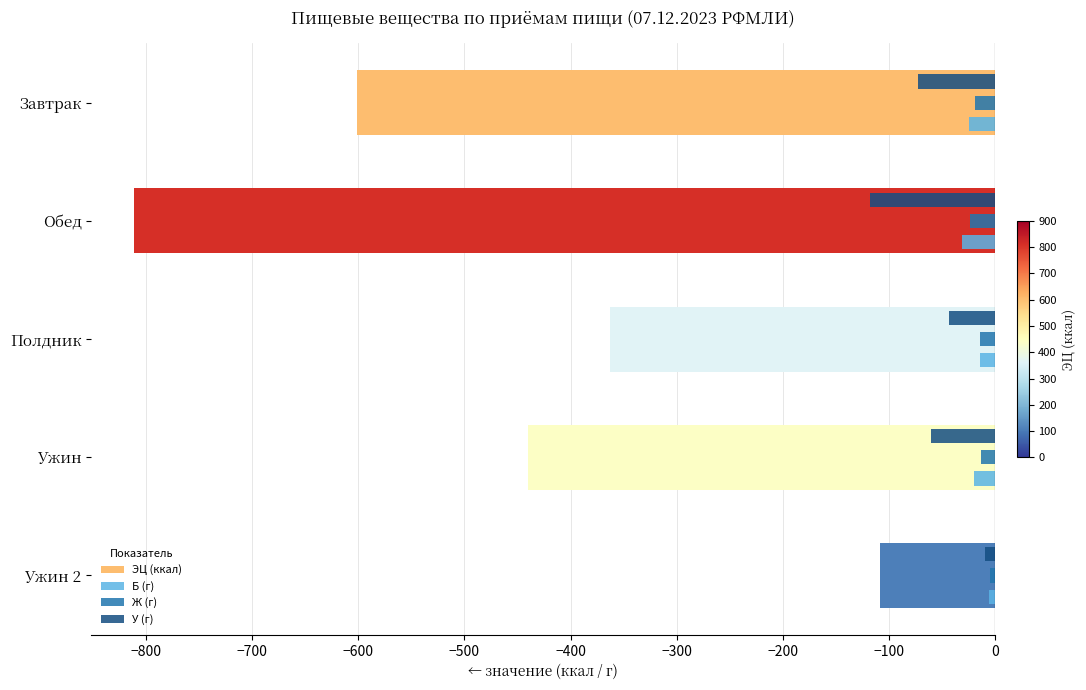

What is the approximate value of Ж (г) at Обед?

-23.4